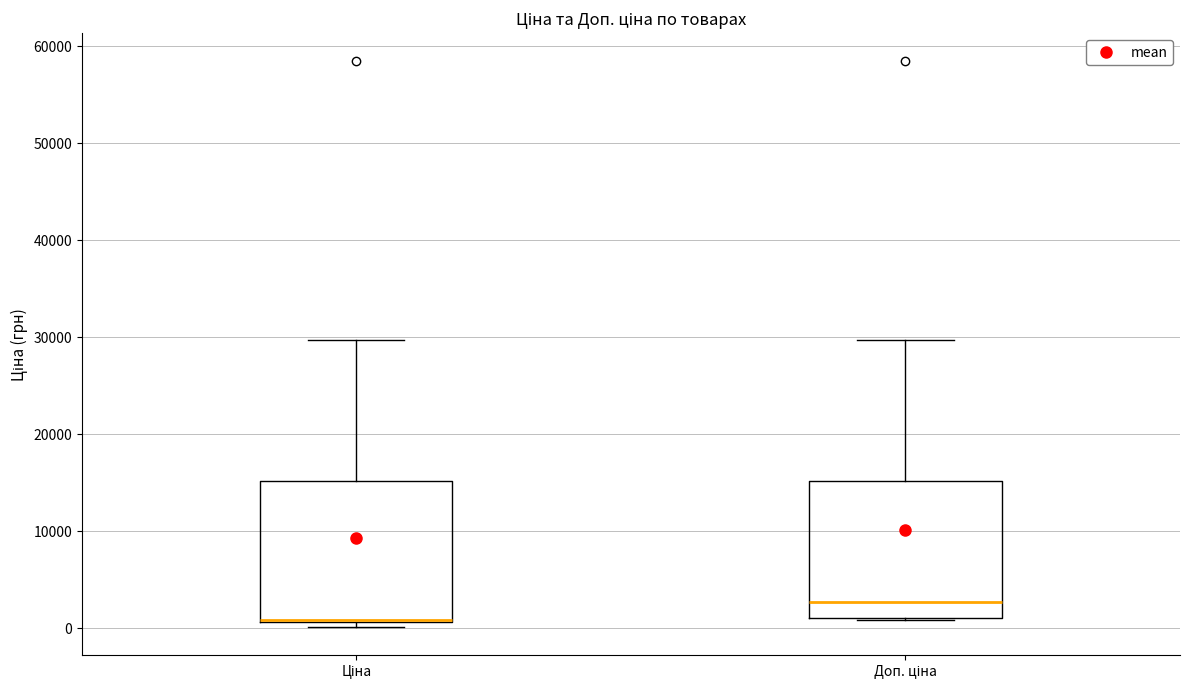

Reading left to right, transcribe this box plot: for each box, give where its median line is, the range the box spans, and where its two whiskers end, as read against the y-axis. The values are not printed on the chart, so give them approximately, as read against the axis.

Ціна: median 1000 (drawn on the box's lower edge), box 1000 to 15000, whiskers 0 to 30000
Доп. ціна: median 3000, box 1000 to 15000, whiskers 1000 to 30000